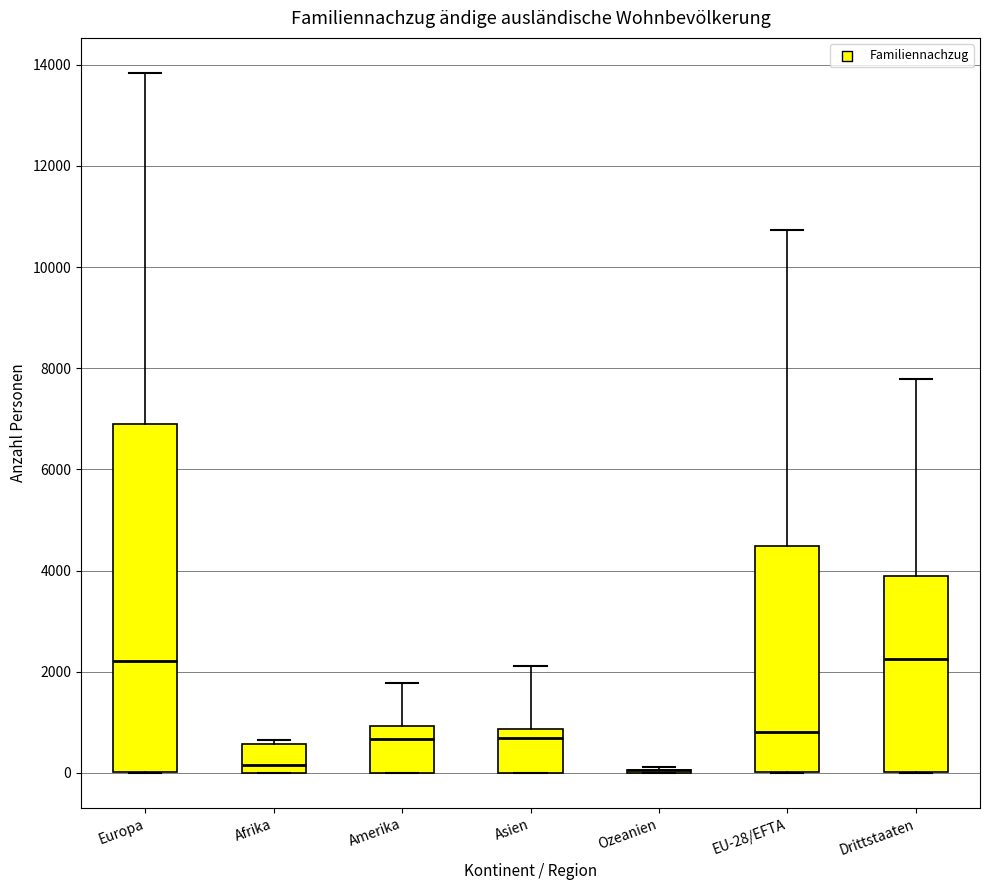

Which box is the tallest, from its lower edge to its upper edge?

Europa